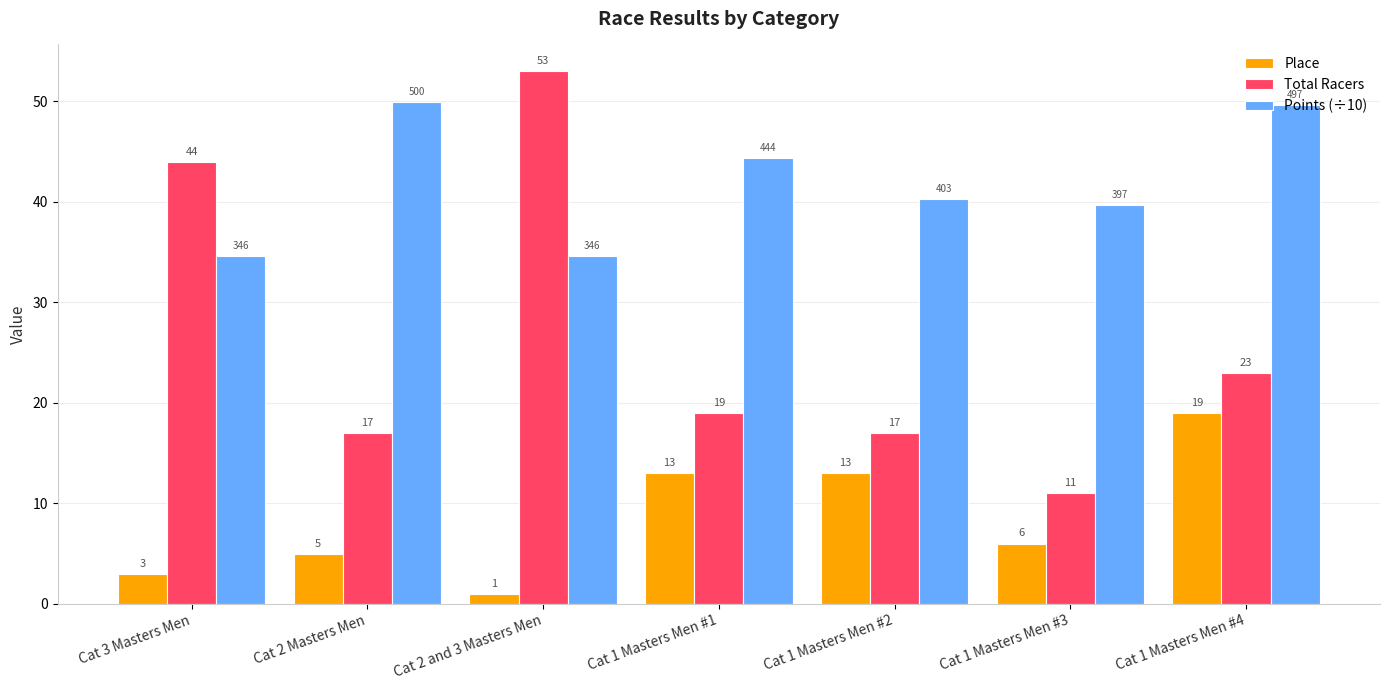

What is the minimum value shown in the chart?

1.0